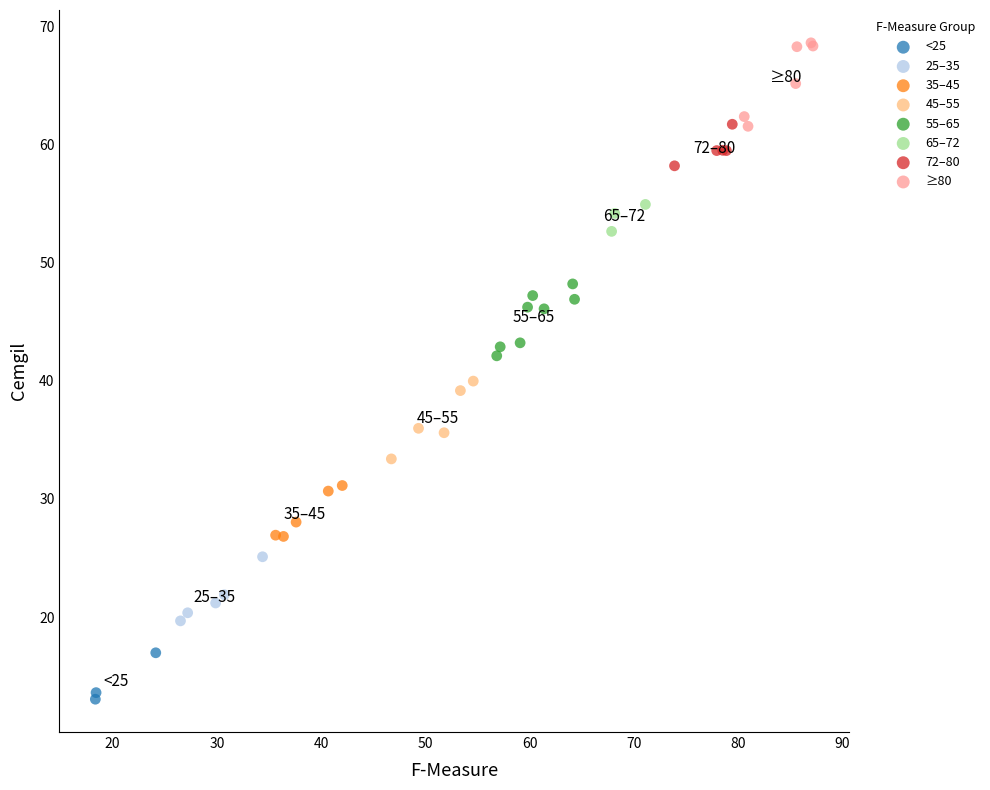

Which series reaches the maximum Y coordinate?

≥80